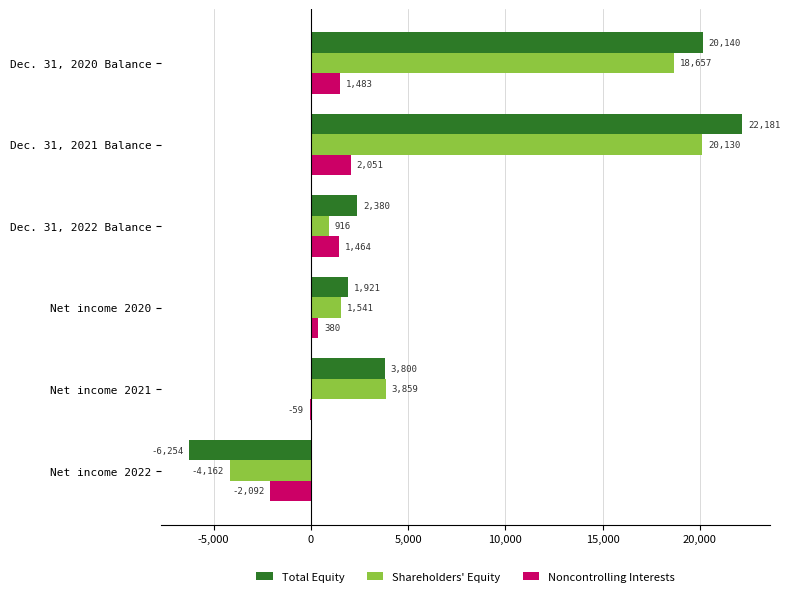

How many values in Total Equity are above zero?

5